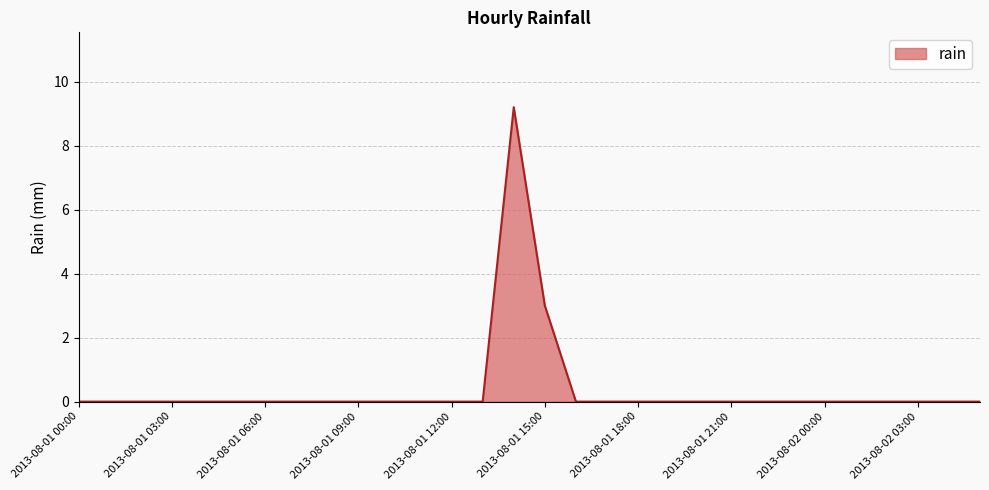

What is the greatest value displayed?

9.2